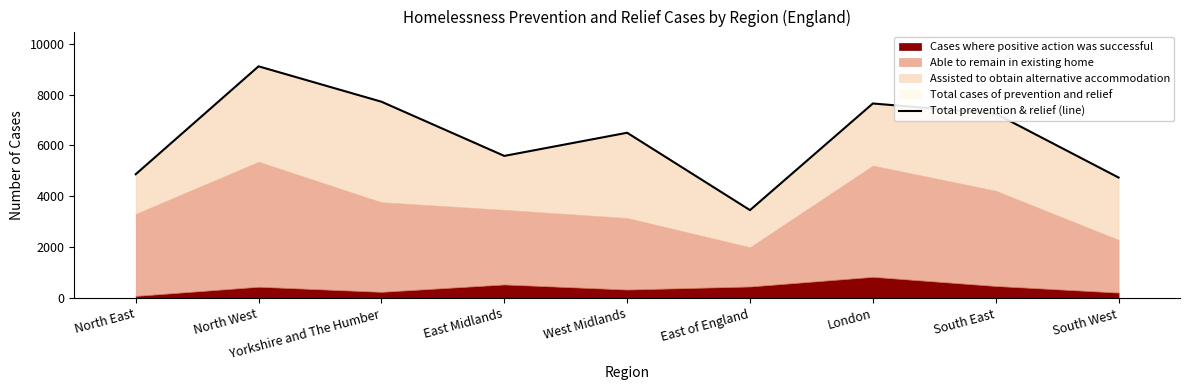

Which category has the lowest value across all series?

East of England